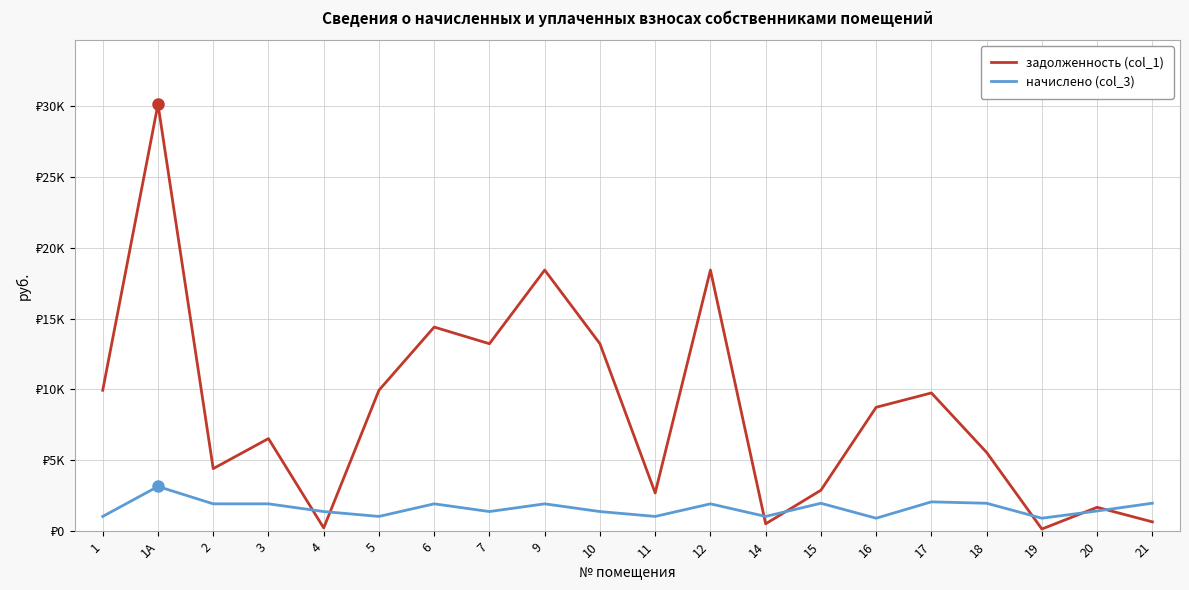

Does the chart have visible grid lines?

Yes